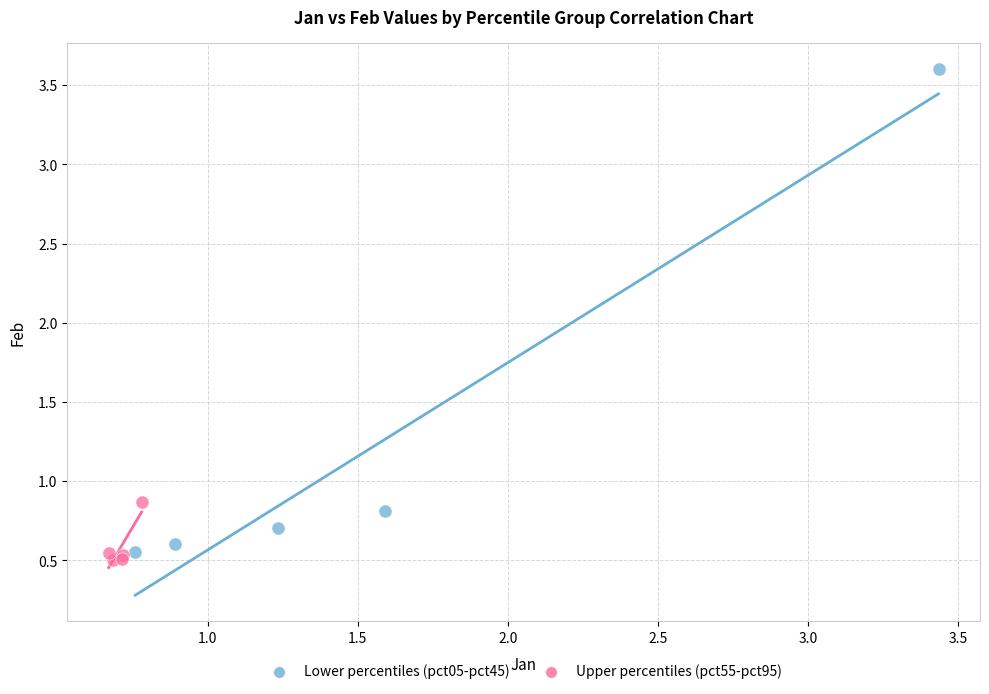

Which series has the largest Y range (max minus min)?

Lower percentiles (pct05-pct45)